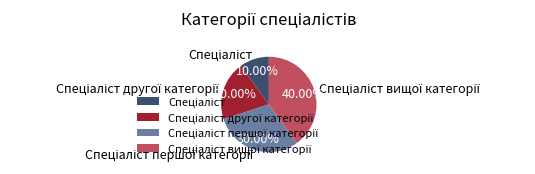

Is there any slice that represents more than half of the pie?

No